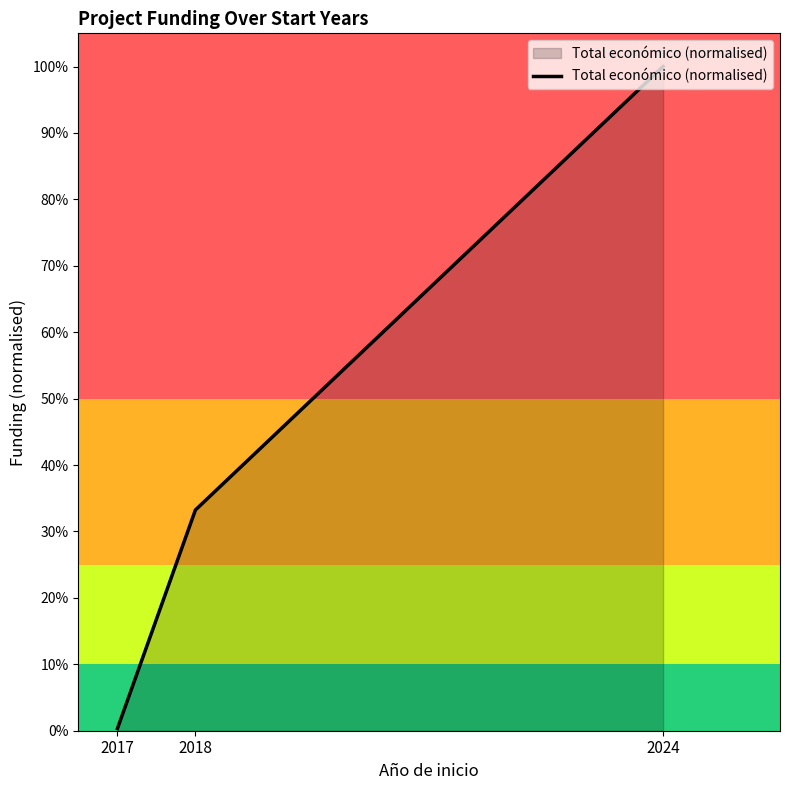

What is the change in value from 2017 to 2024?

+1.0